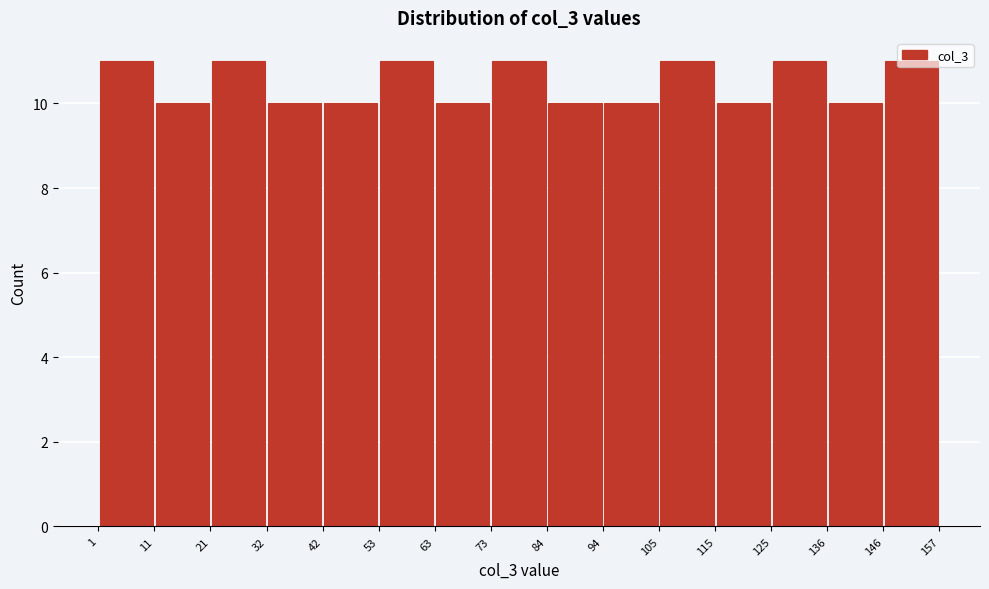

How tall is the bar that spans 146 to 157 on the x-axis? The values are not printed on the chart, so give them approximately, as read against the axis.

11